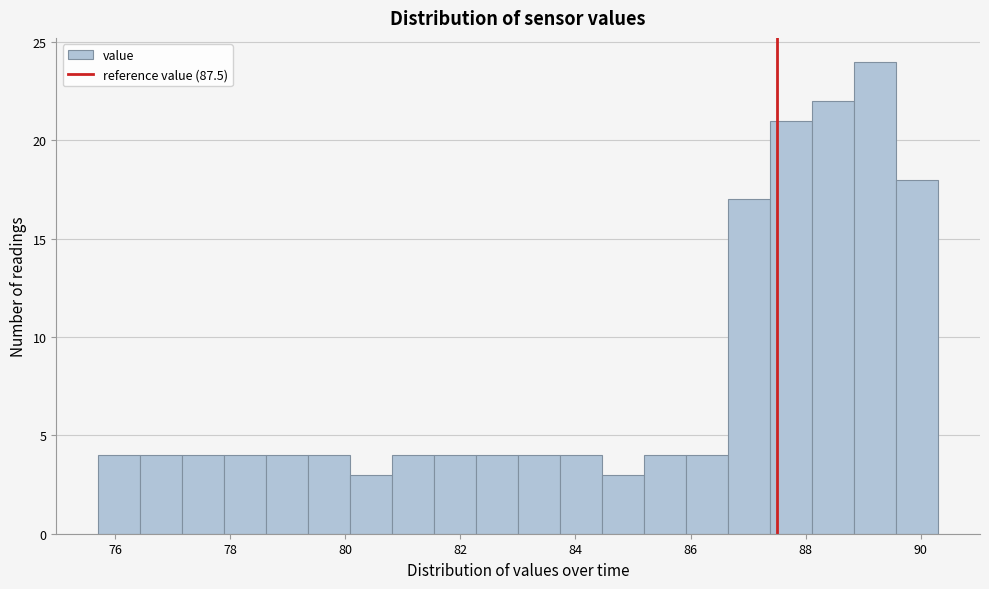

Read against the x-axis, roughly where is the centre of the tallest bar?

89.2